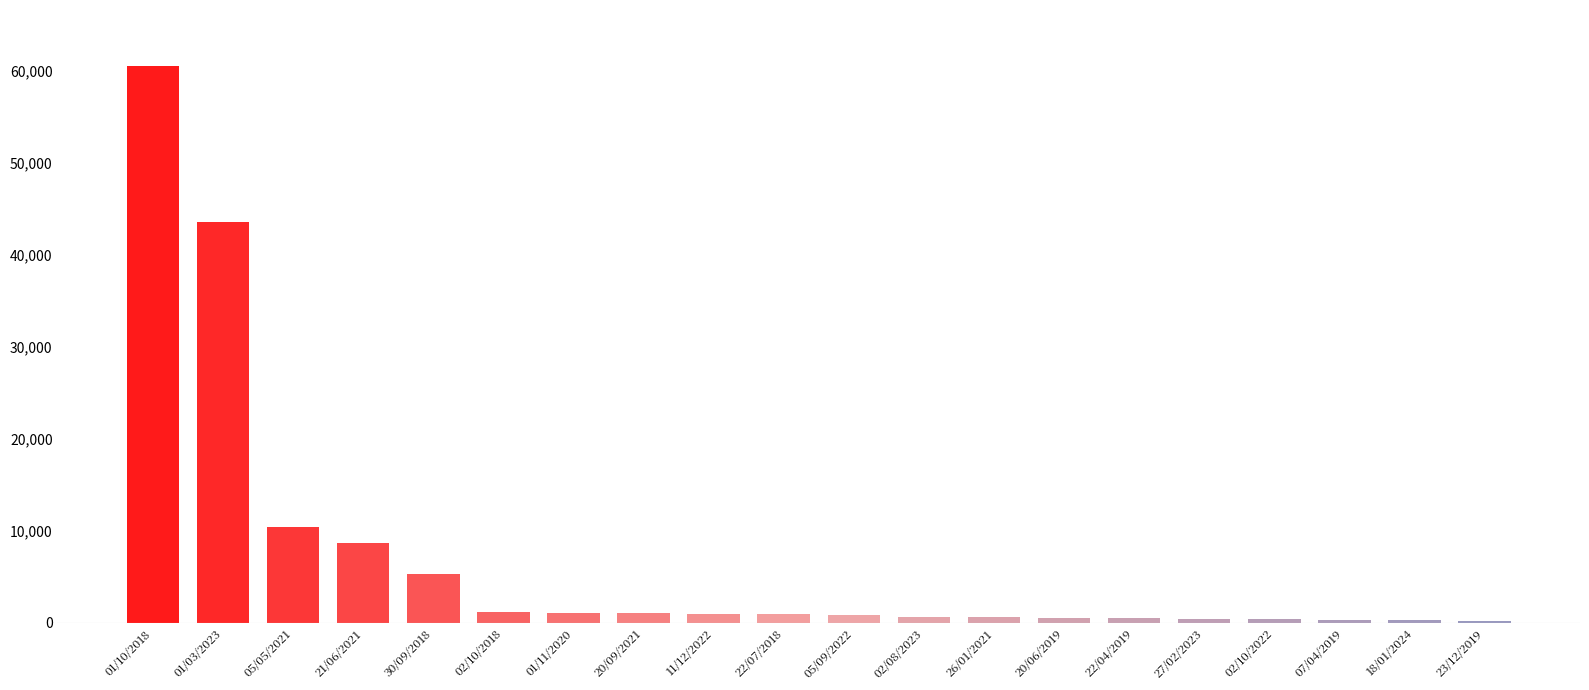

At which label does the data first exceed 949?

01/10/2018